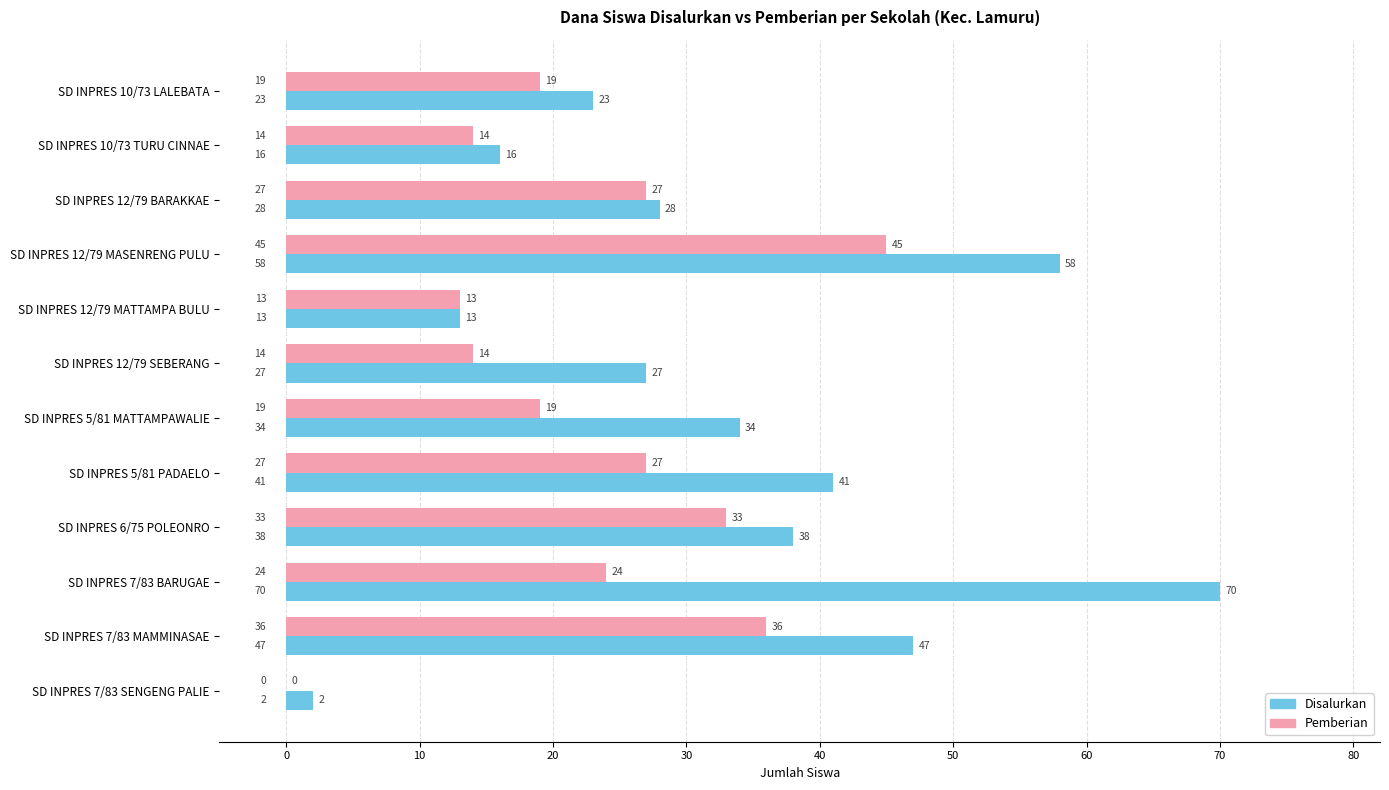

Which series has the largest range (max minus min)?

Disalurkan